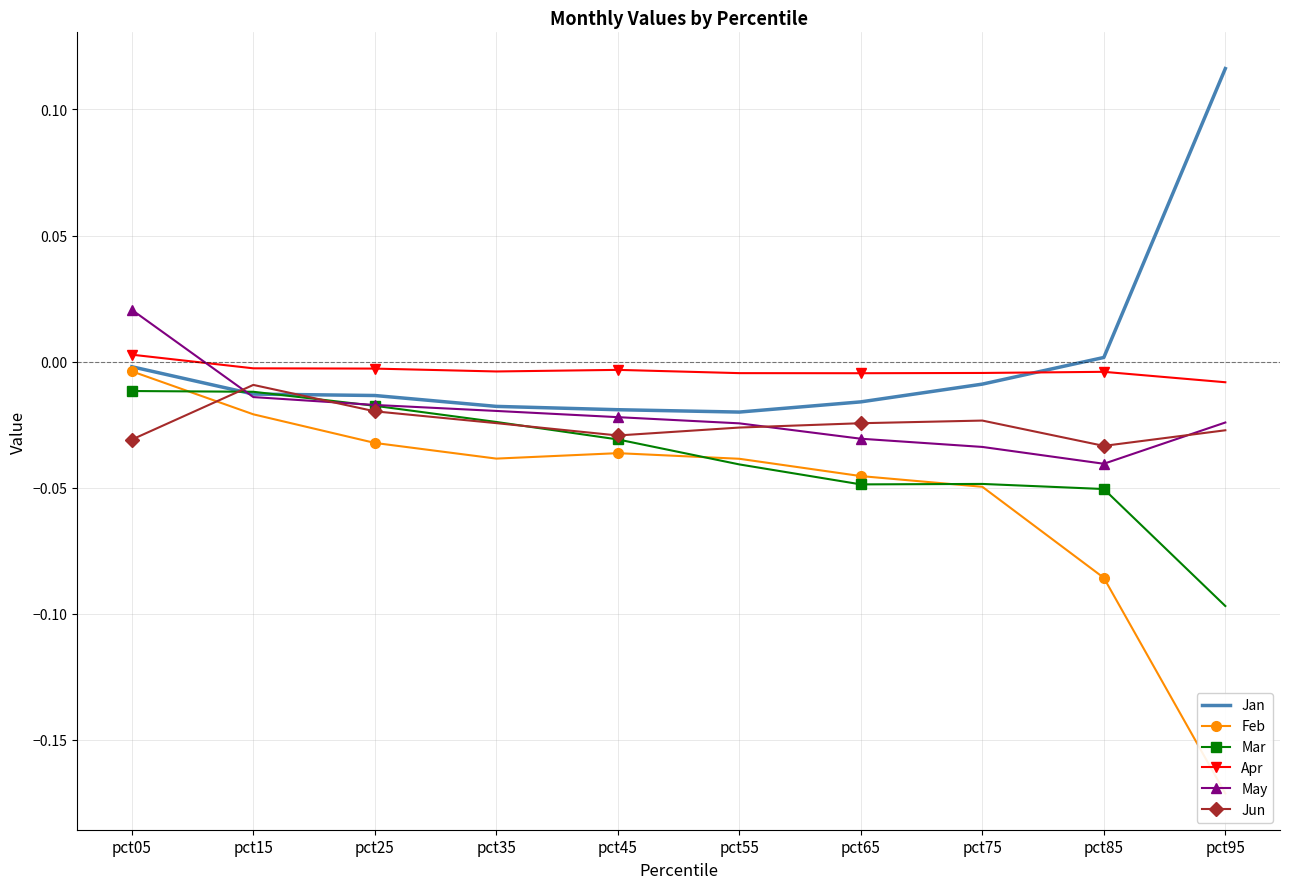

List the labels in order of Feb value, smallest first.

pct95, pct85, pct75, pct65, pct55, pct35, pct45, pct25, pct15, pct05